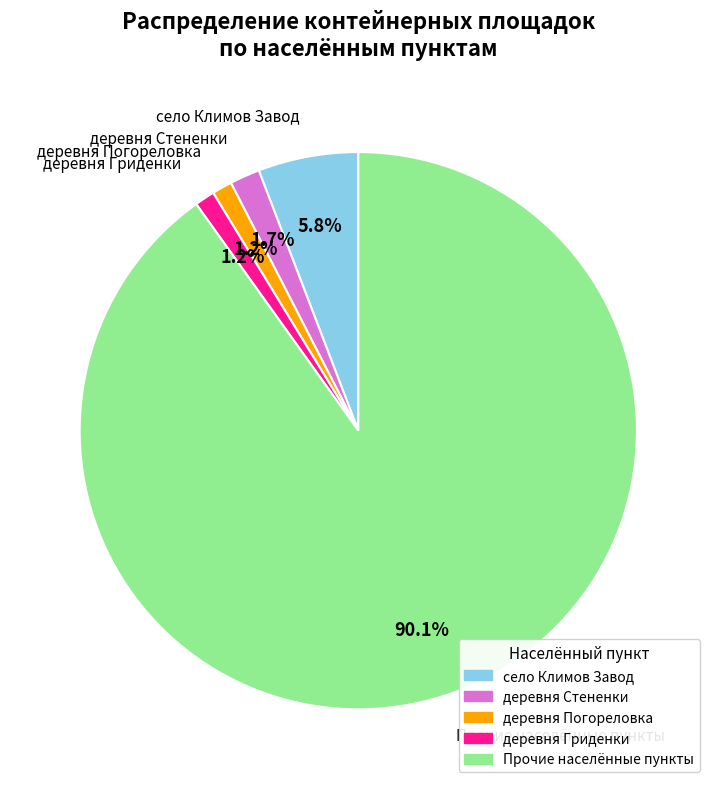

What is the total percentage of деревня Гриденки and Прочие населённые пункты?

91.3%